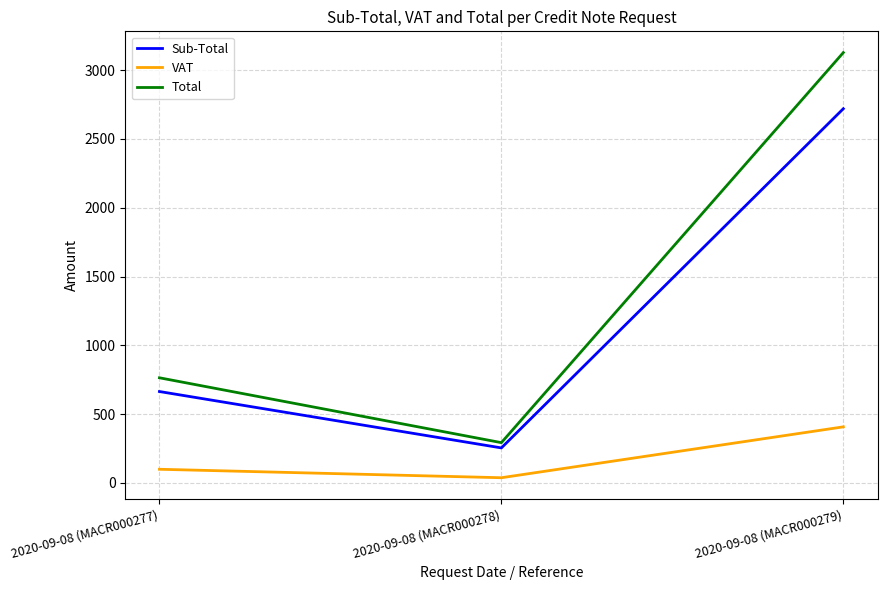

What is the difference between the VAT values at 2020-09-08 (MACR000278) and 2020-09-08 (MACR000279)?

369.7